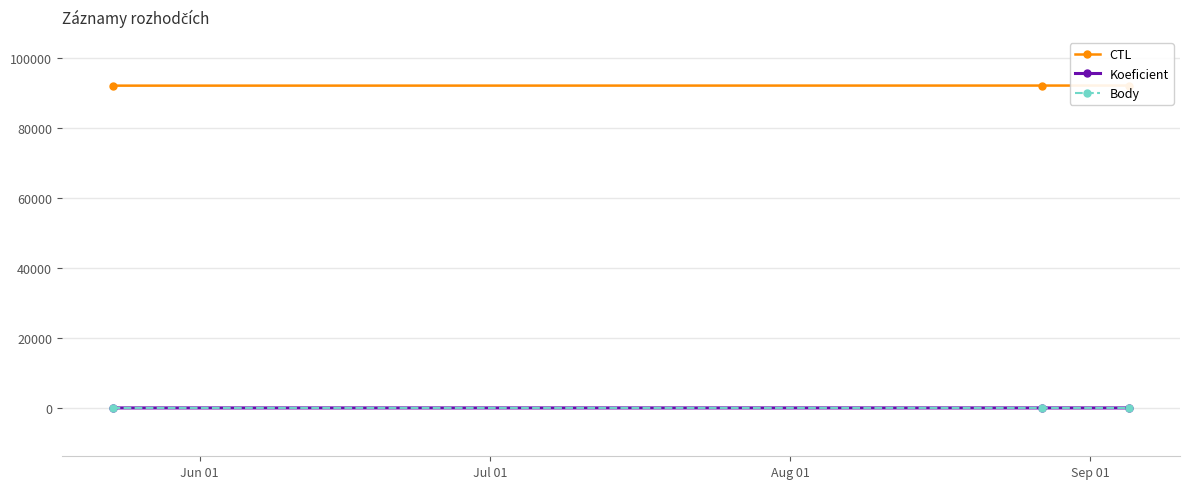

Count the number of categories in the chart.

3